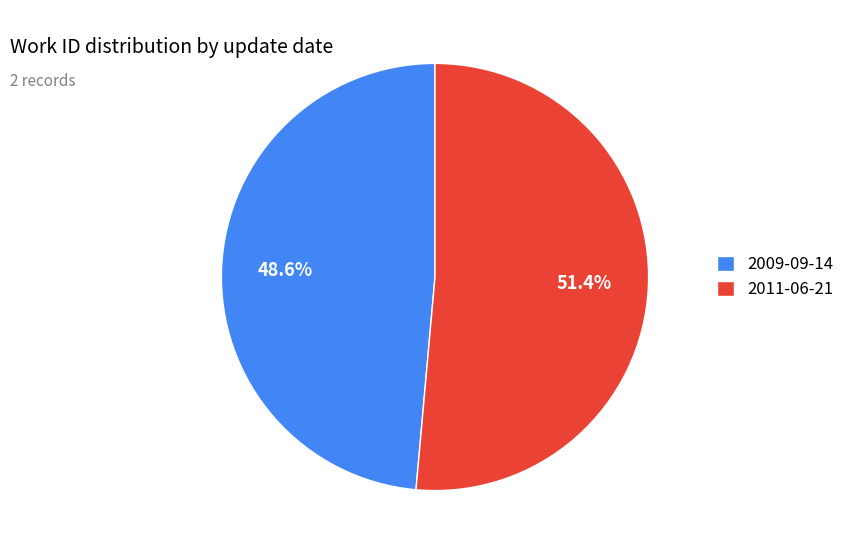

Which slice is the largest?

2011-06-21